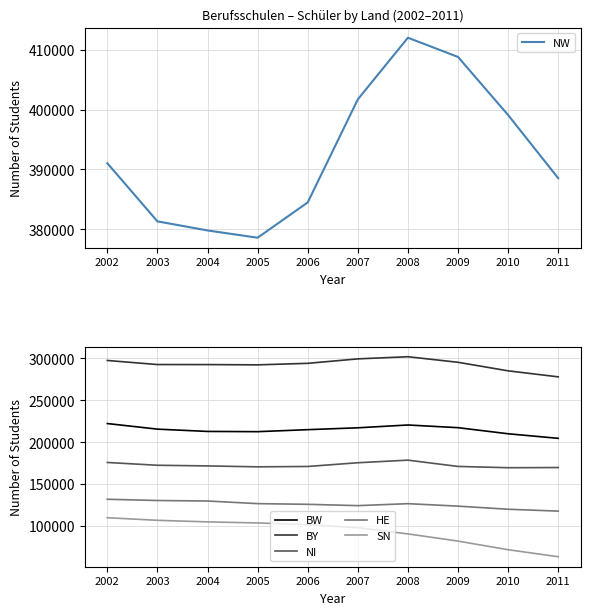

True or false: NW and NI cross at least once.

False